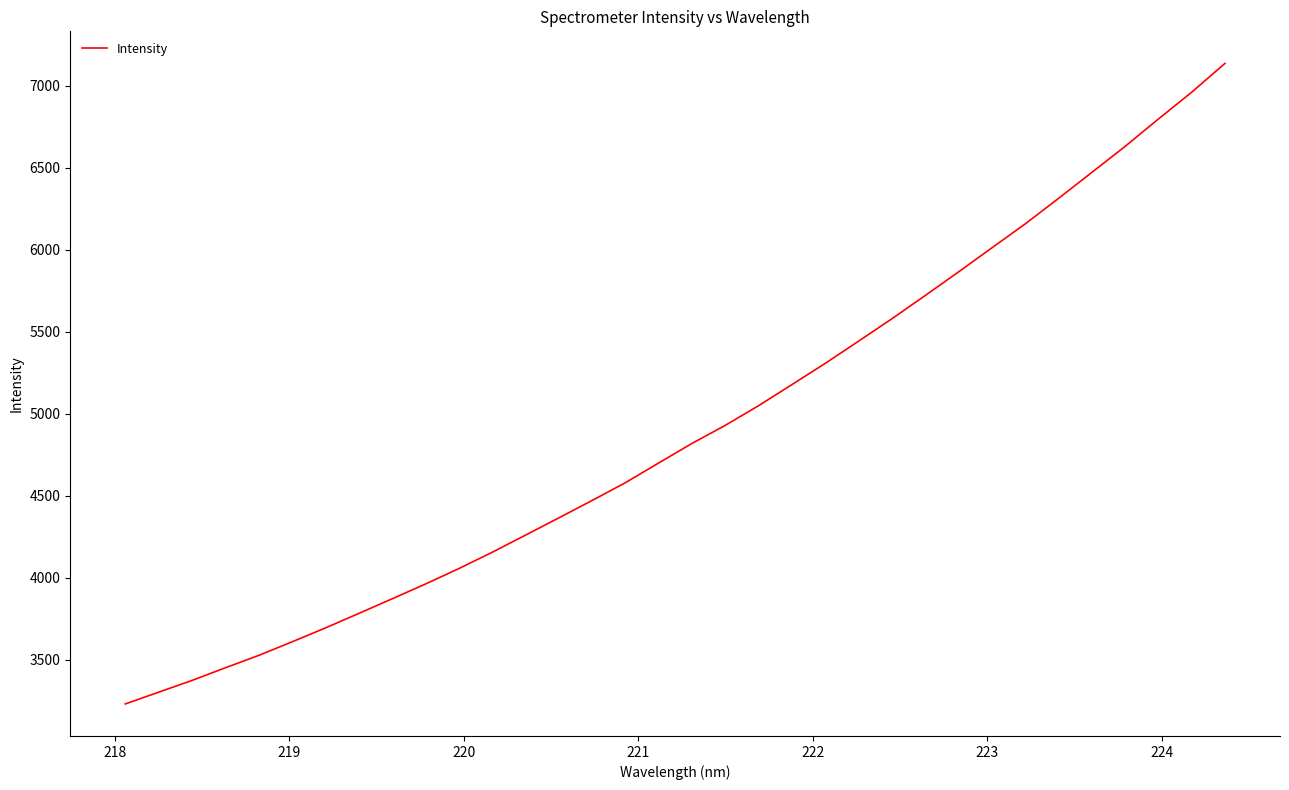

What is the smallest value displayed?

3231.8